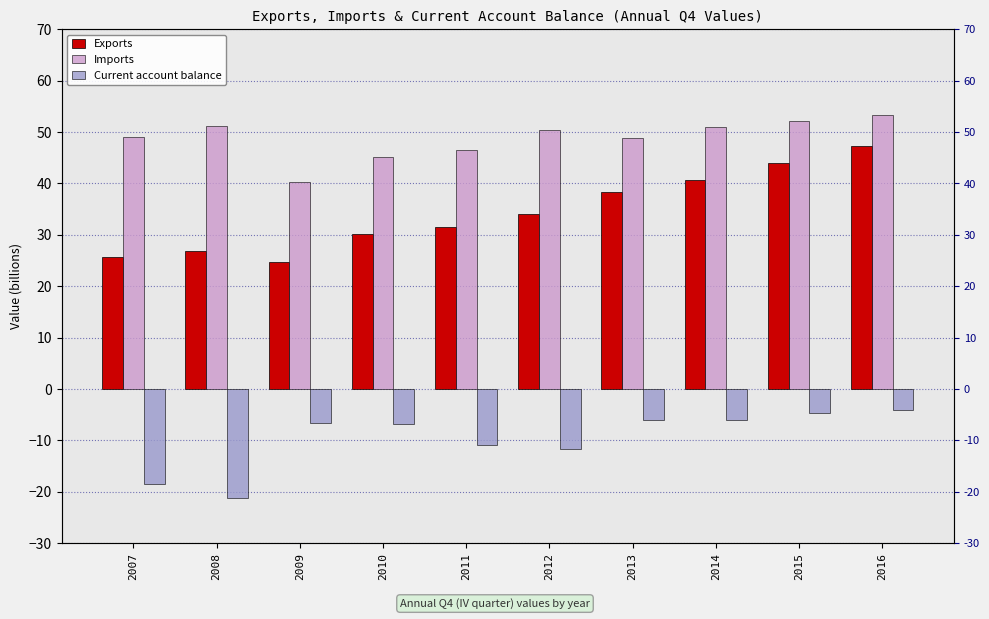

Which category has the lowest value in the Current account balance series?

2008